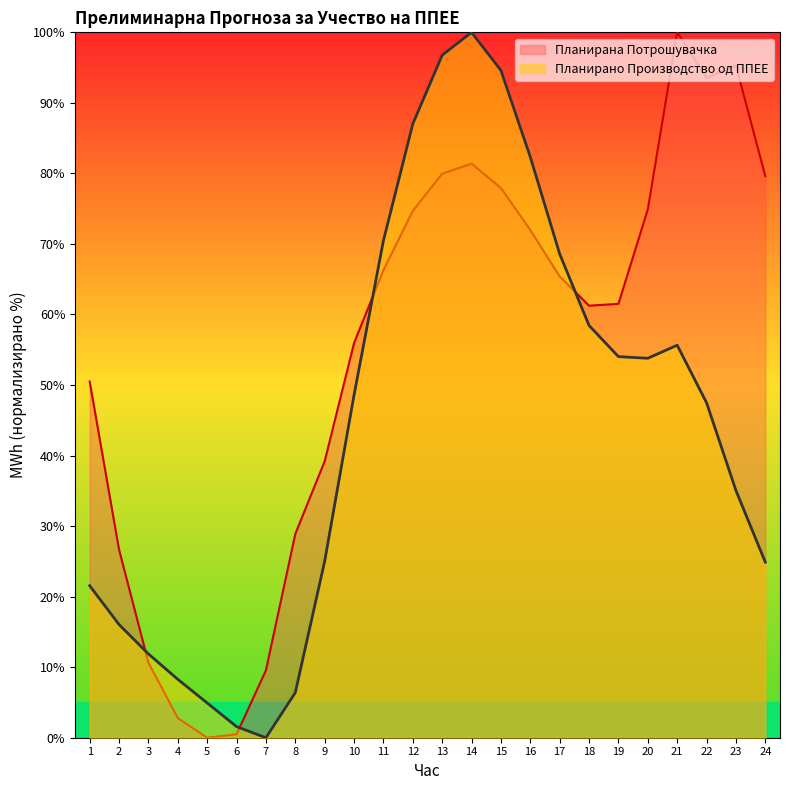

Which series has the widest spread of values?

Планирано Производство од ППЕЕ